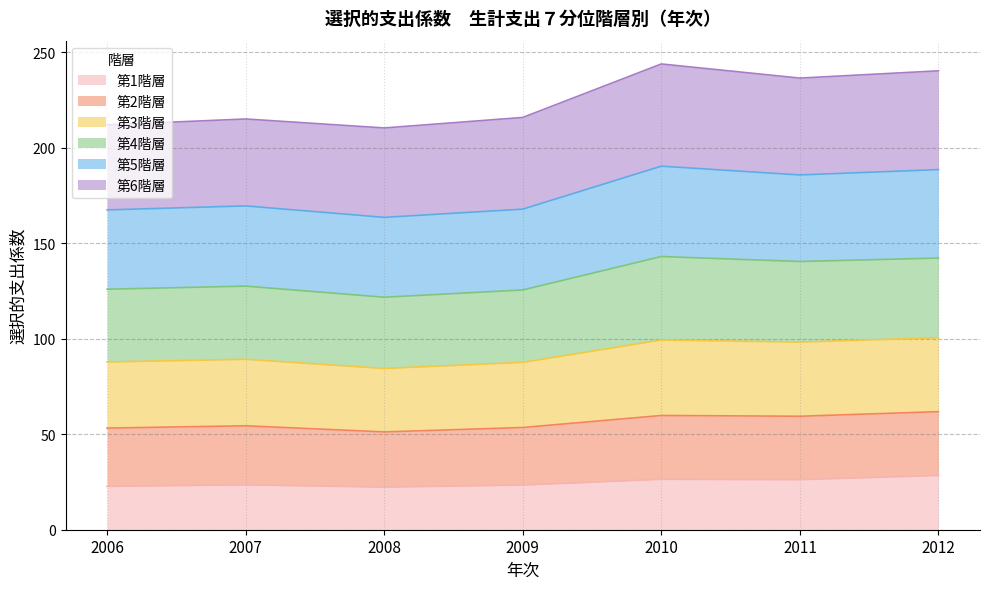

The 第1階層 series shows 42.0 at 2009. True or false?

False